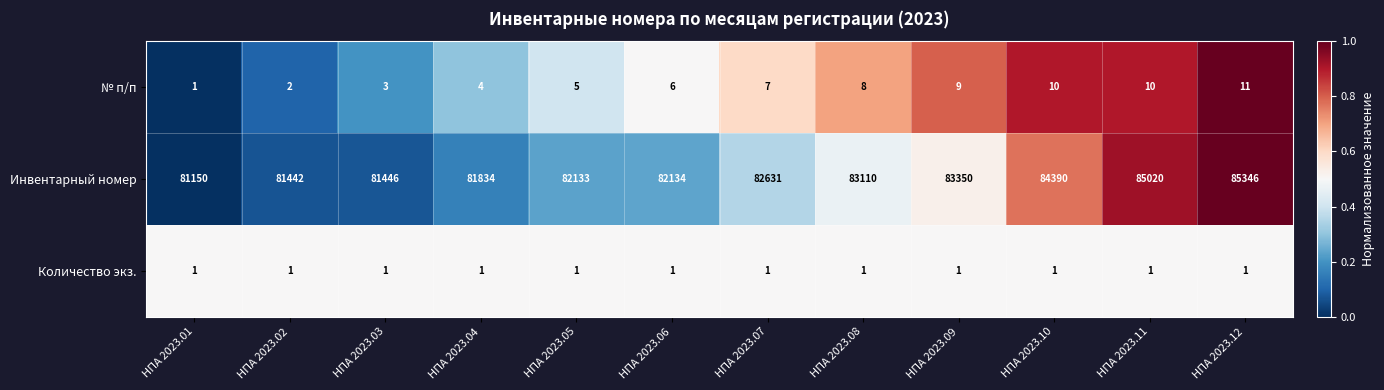

What is the highest value of the Инвентарный номер series?

85346